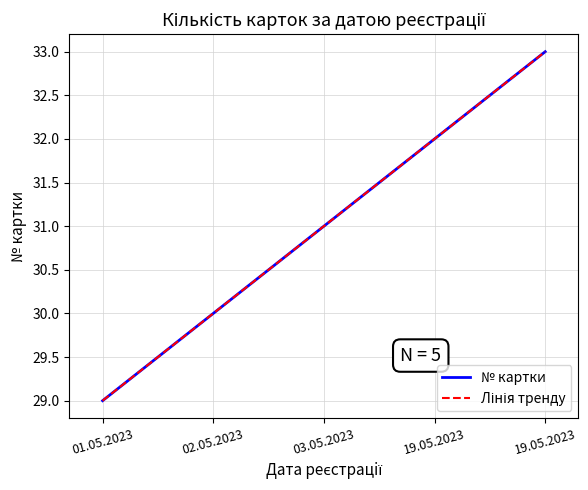

Where does the data first go above 31?

19.05.2023